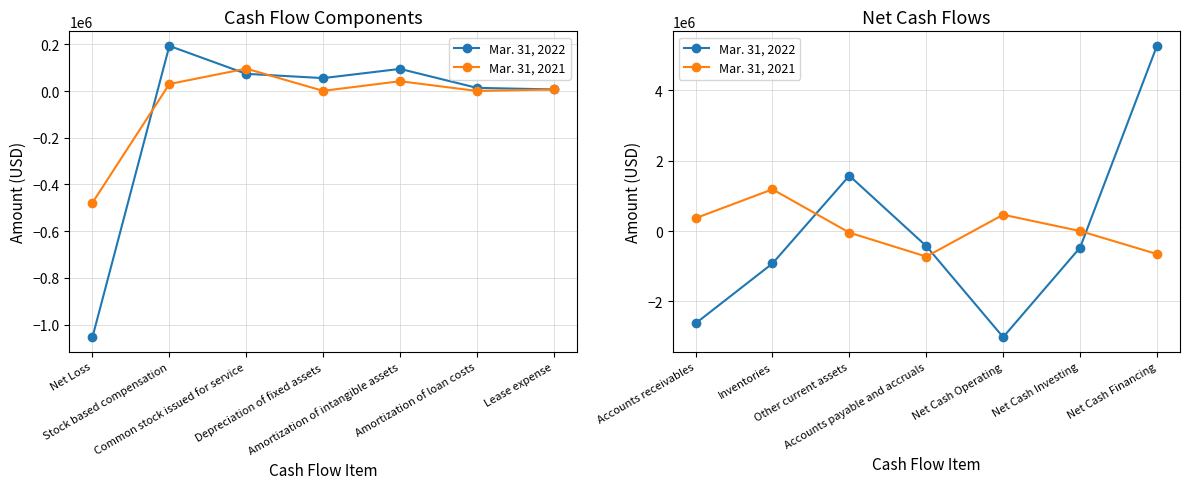

How many interior local peaks does the Mar. 31, 2022 series have?

1